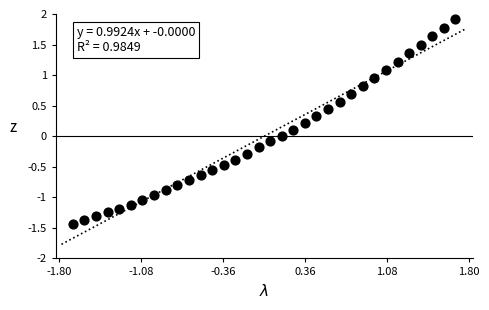

What is the range of X values (max minus min)?

3.4